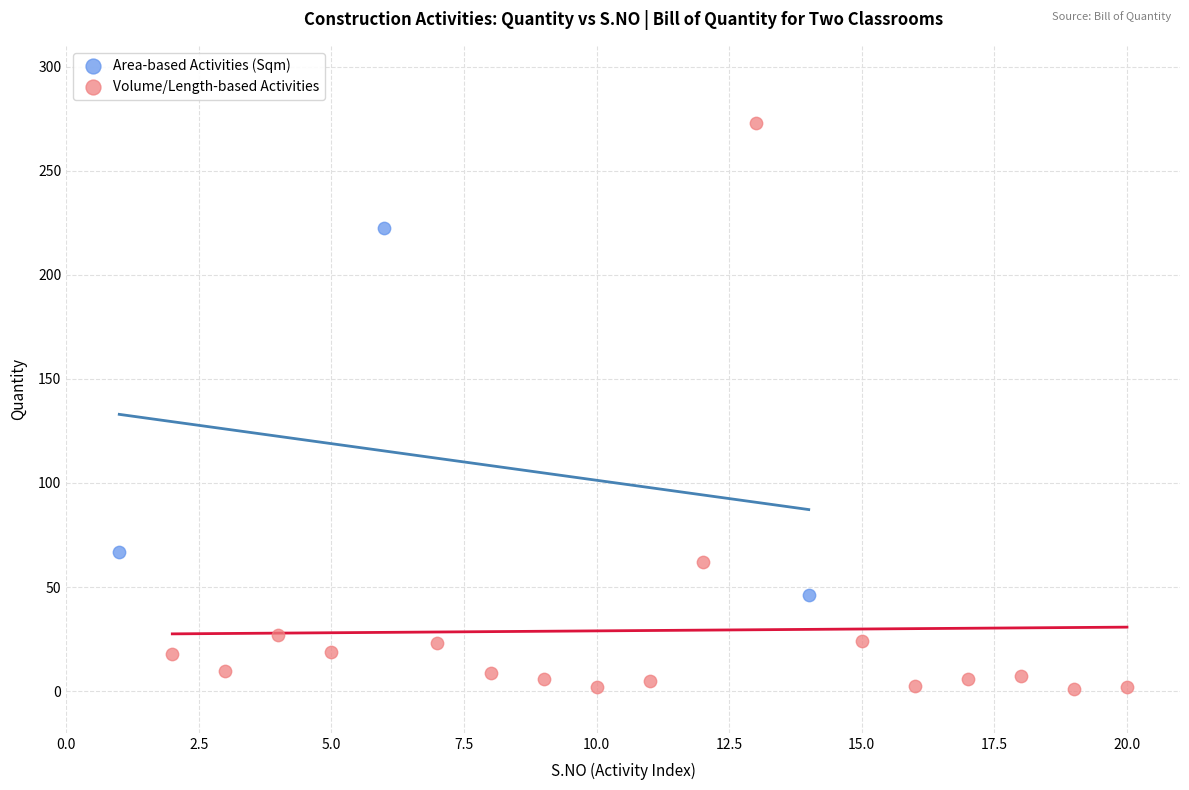

Which series contains the highest Y value?

Volume/Length-based Activities